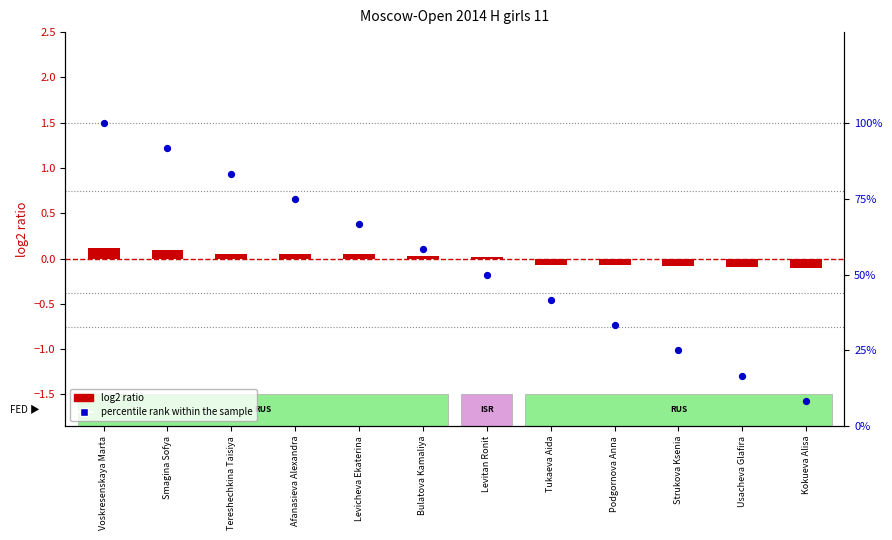

Which series contains the highest Y value?

percentile rank within the sample